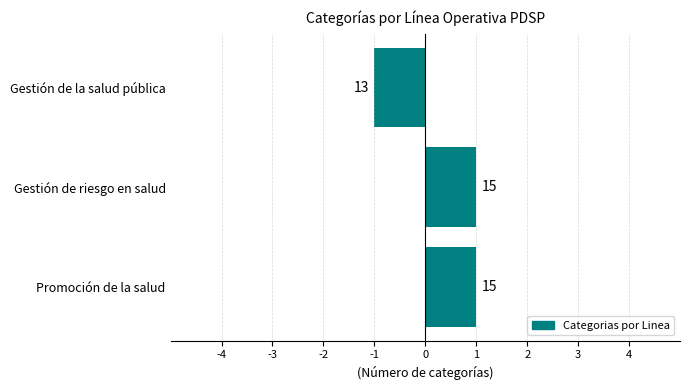

How many bars are there in total?

3